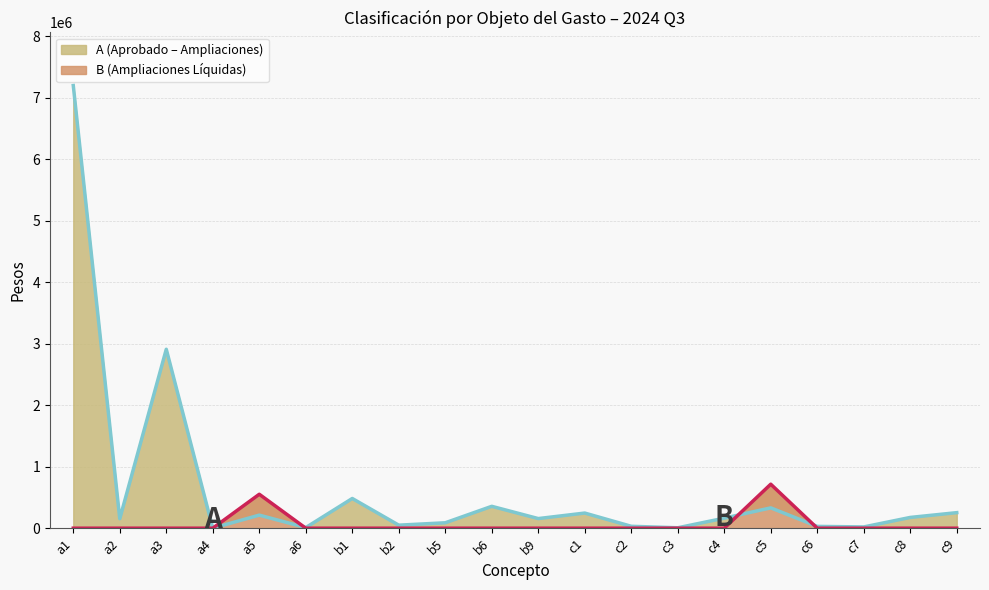

How many lines are shown in the chart?

1